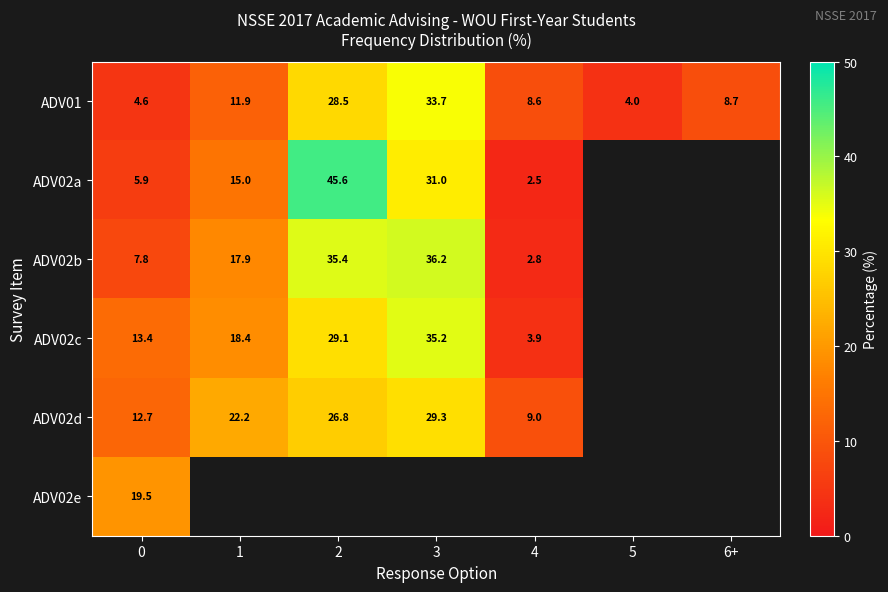

Is the value of ADV02b at 2 greater than the value of ADV02e at 0?

Yes